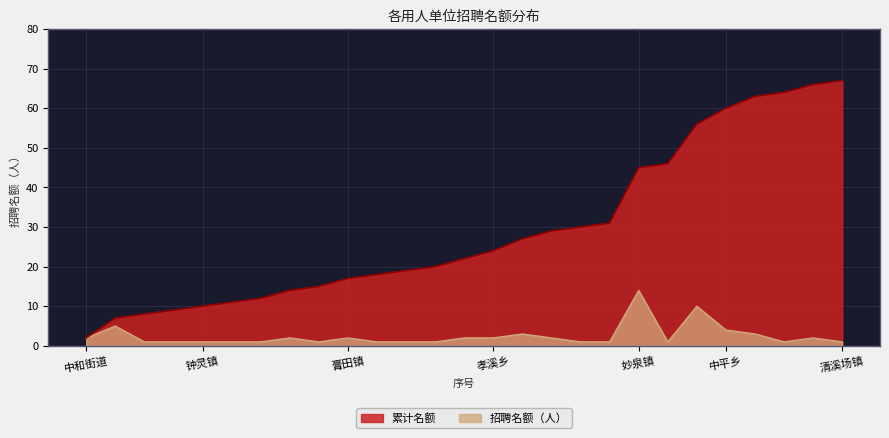

What is the greatest value displayed?

67